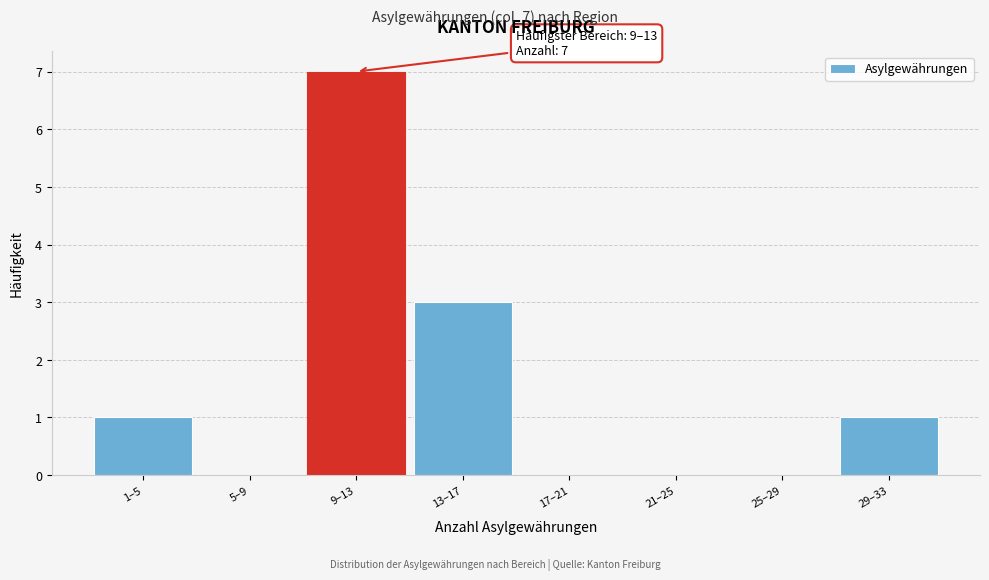

Reading left to right, what are all the values shown in this chart?

1–5=1	5–9=0	9–13=7	13–17=3	17–21=0	21–25=0	25–29=0	29–33=1